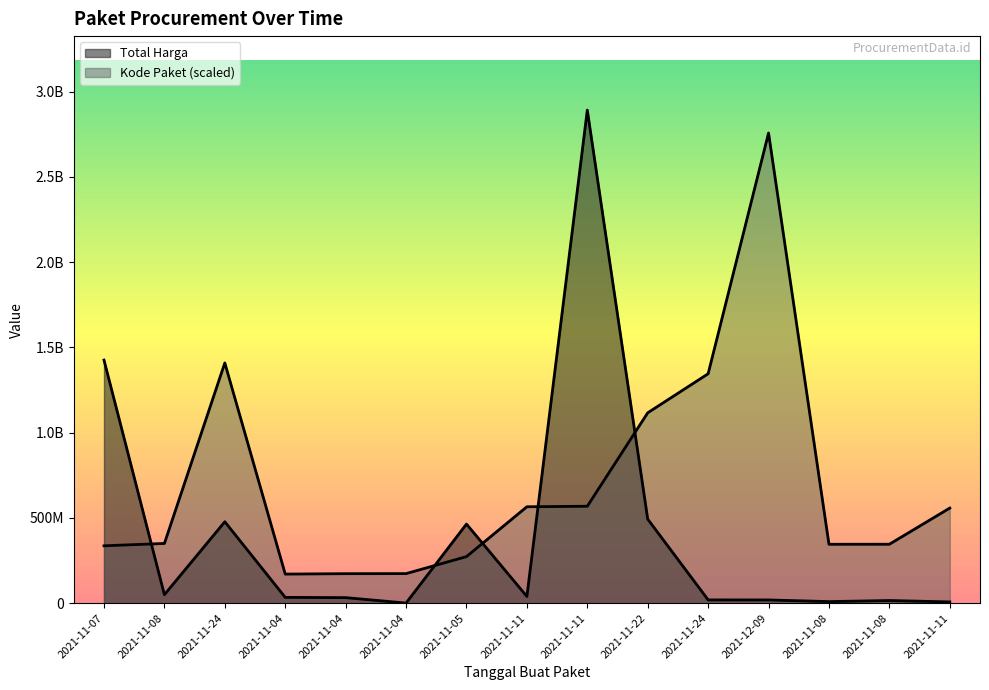

What is the label of the 2nd point from the left?

2021-11-08